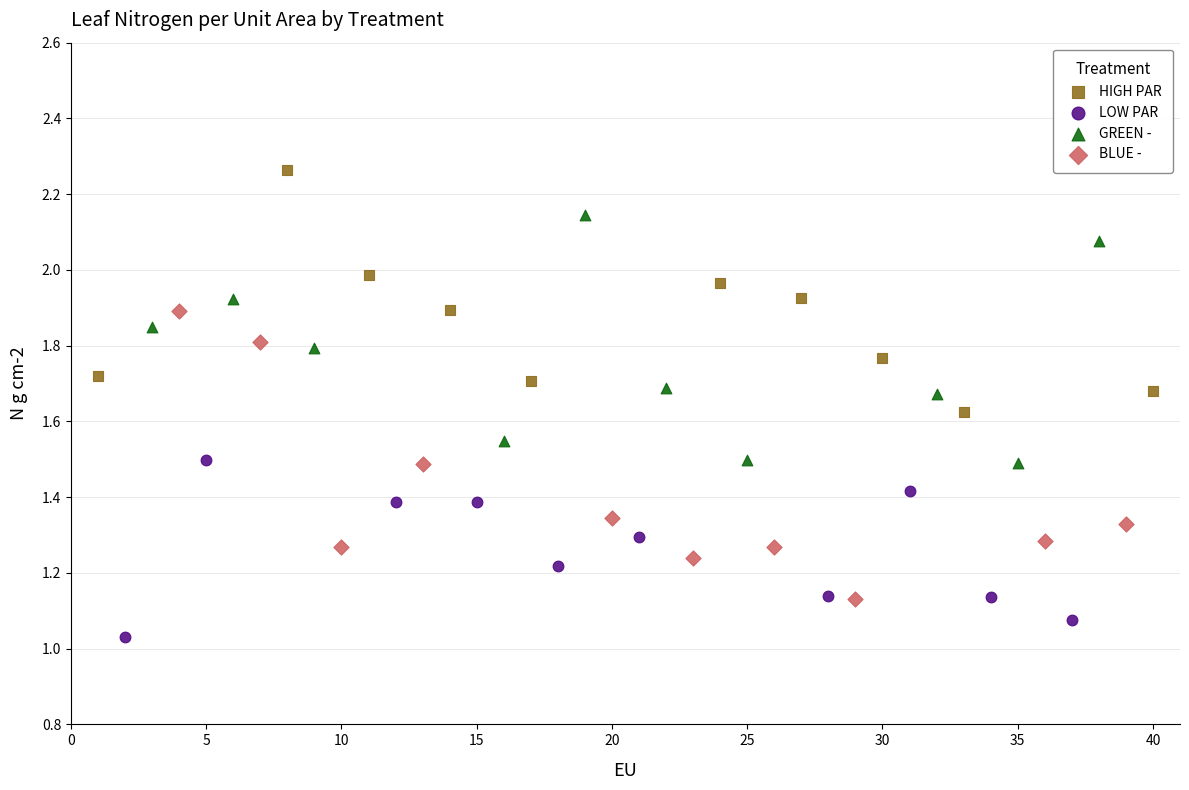

Which series reaches the maximum Y coordinate?

HIGH PAR